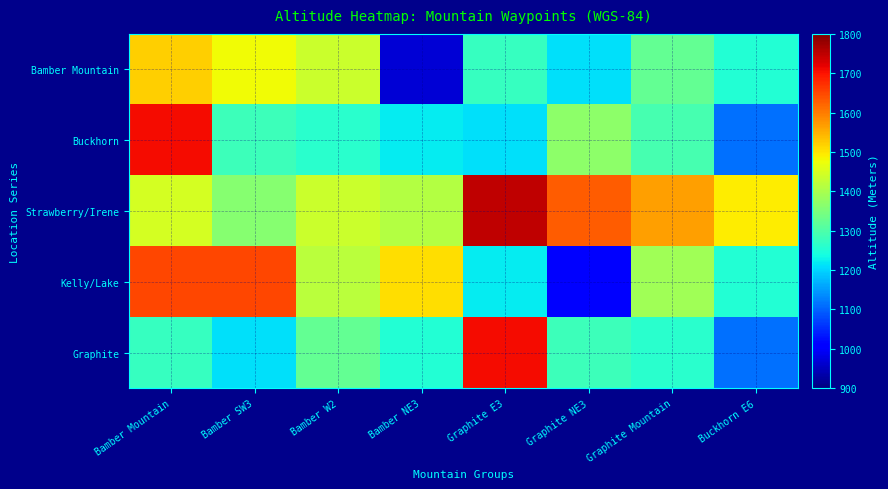

Which series has the largest range (max minus min)?

Kelly/Lake